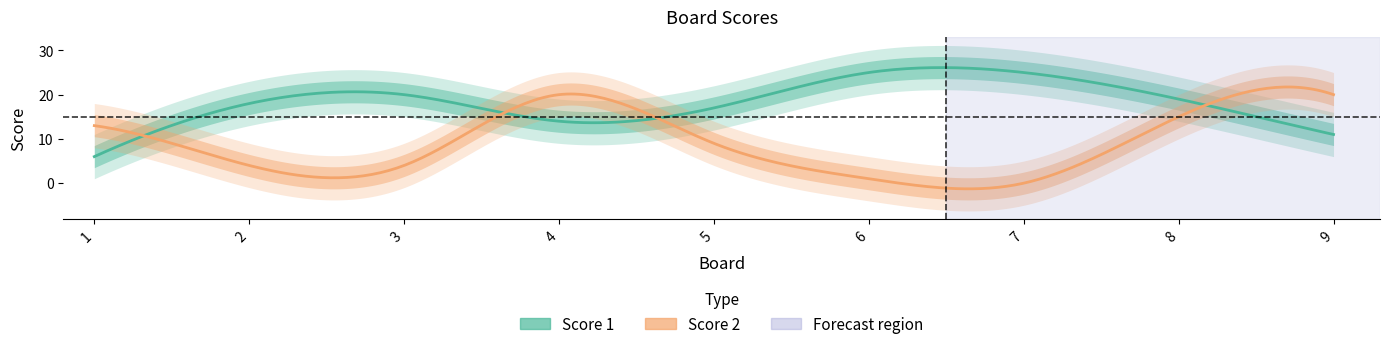

Is the value of Score 2 at 7 greater than the value of Score 1 at 3?

No